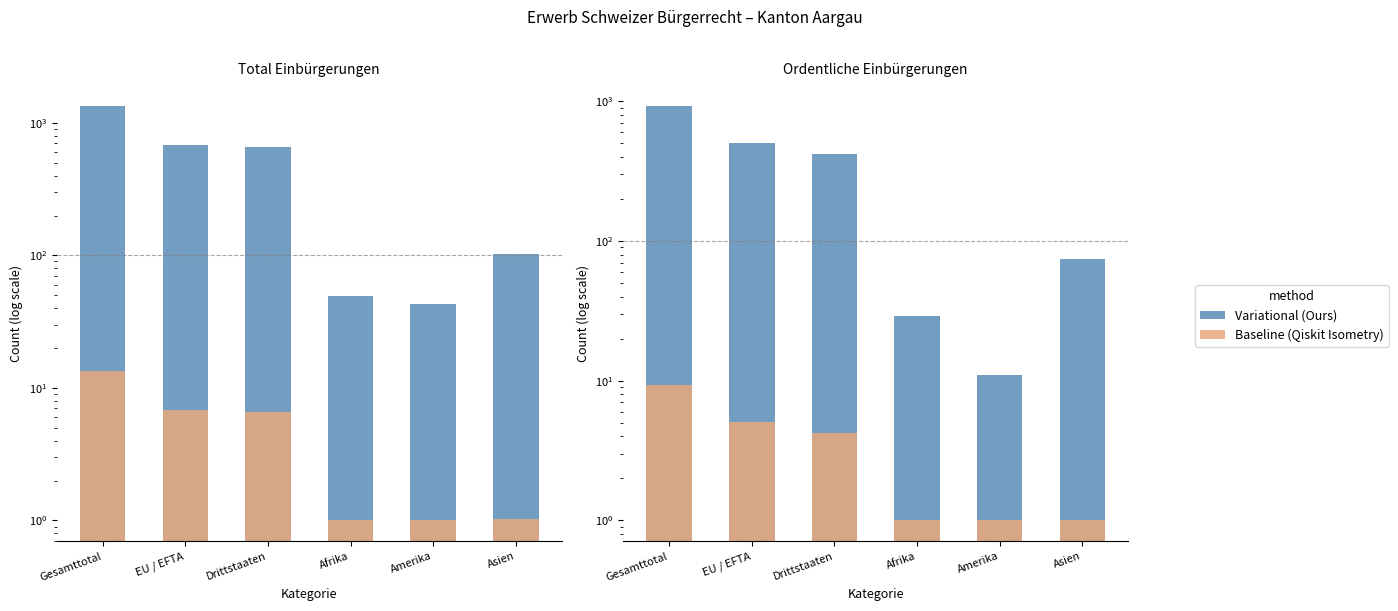

Which category has the lowest value in the Baseline (Qiskit Isometry) series?

Afrika